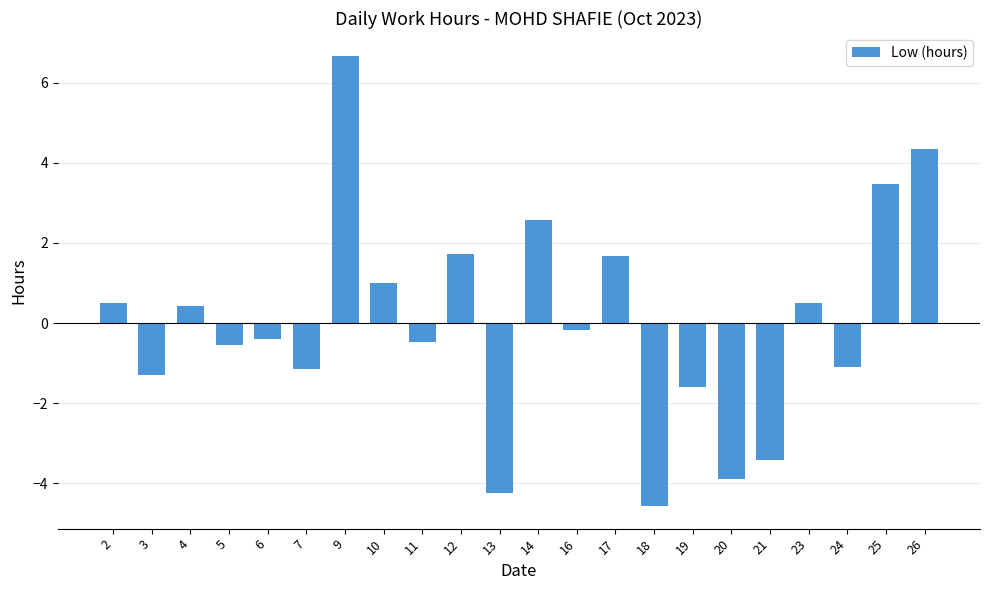

Reading right to left, extract all data points from this chart.

26=4.3	25=3.5	24=-1.1	23=0.5	21=-3.4	20=-3.9	19=-1.6	18=-4.6	17=1.7	16=-0.2	14=2.6	13=-4.3	12=1.7	11=-0.5	10=1.0	9=6.7	7=-1.2	6=-0.4	5=-0.5	4=0.4	3=-1.3	2=0.5